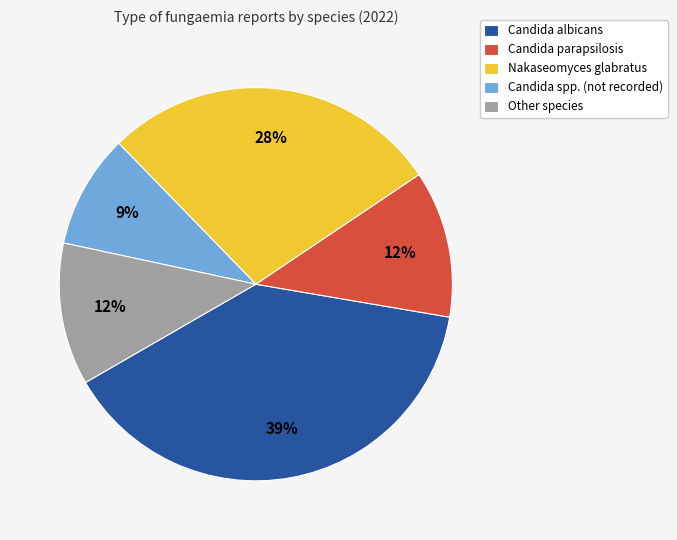

Which slice is the largest?

Candida albicans